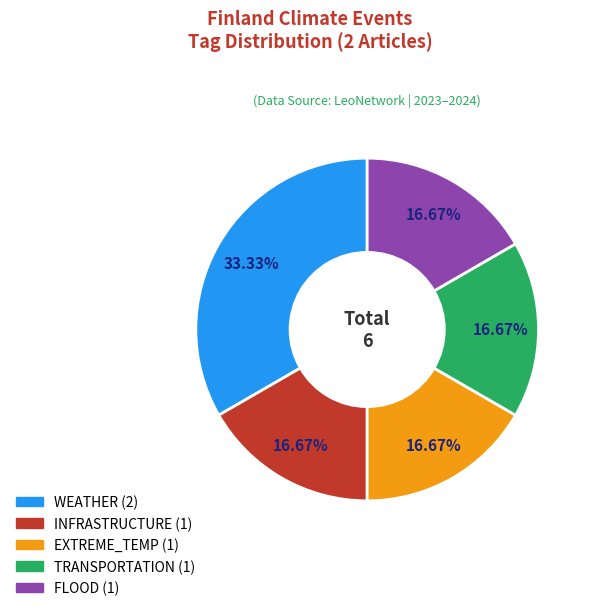

Is there any slice that represents more than half of the pie?

No